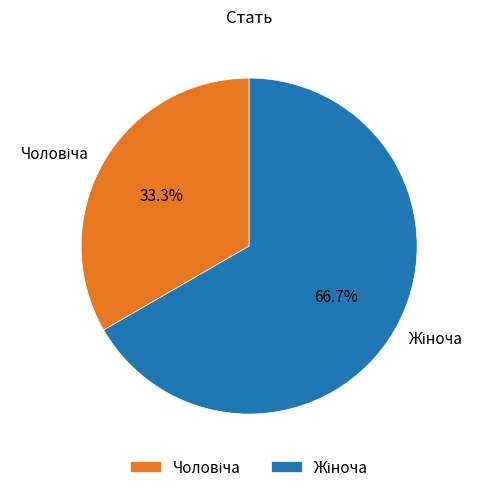

Count the number of slices in the pie.

2